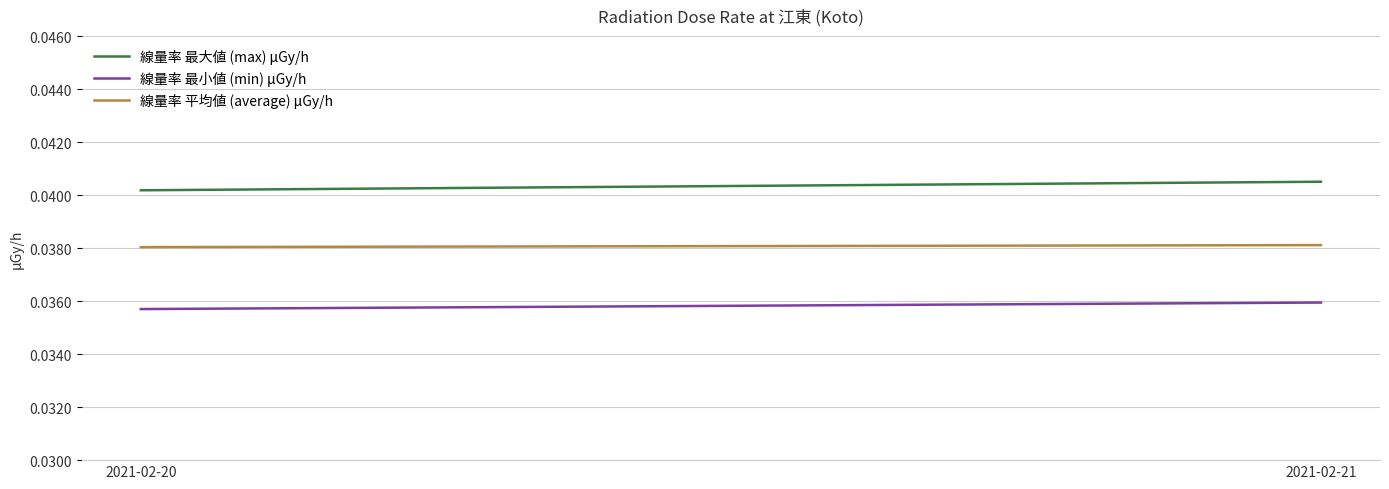

Is it true that 線量率 最小値 (min) μGy/h equals 0.1 at 2021-02-20?

False